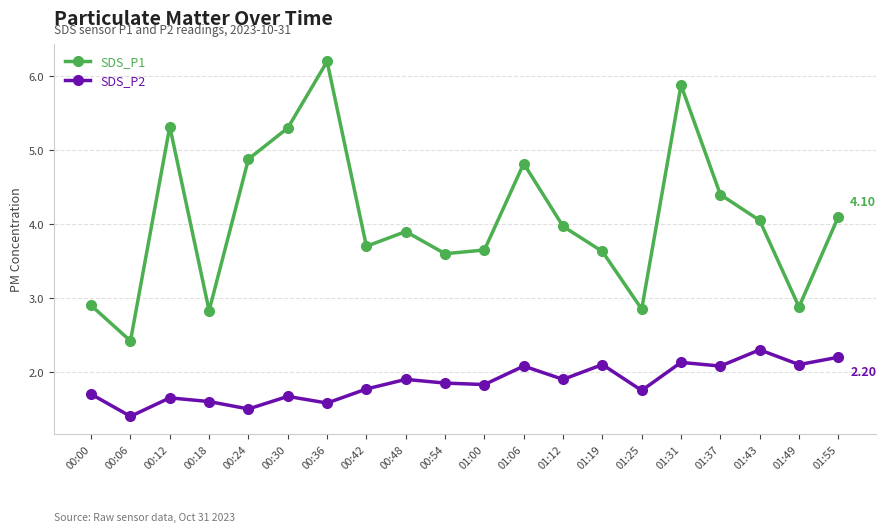

At how many categories does at least one series exceed 5?

4